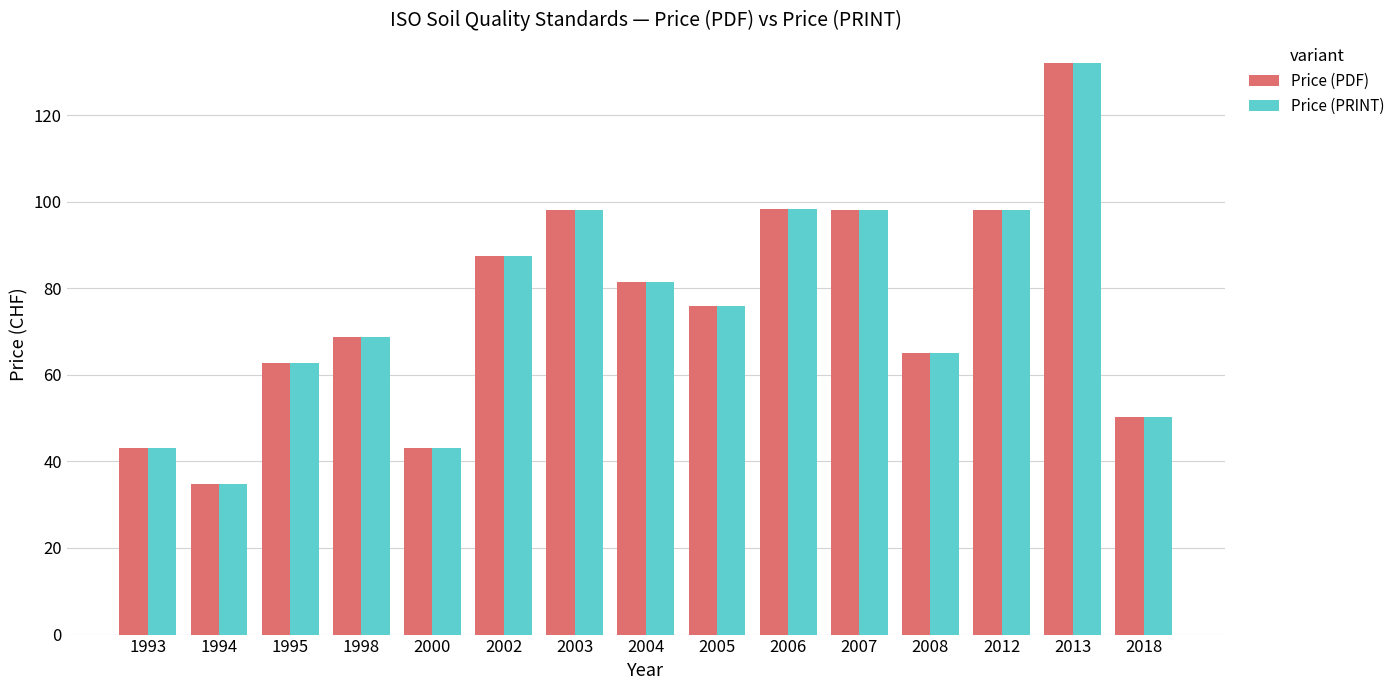

True or false: Price (PDF) has a value of 98.0 at 2003.

True